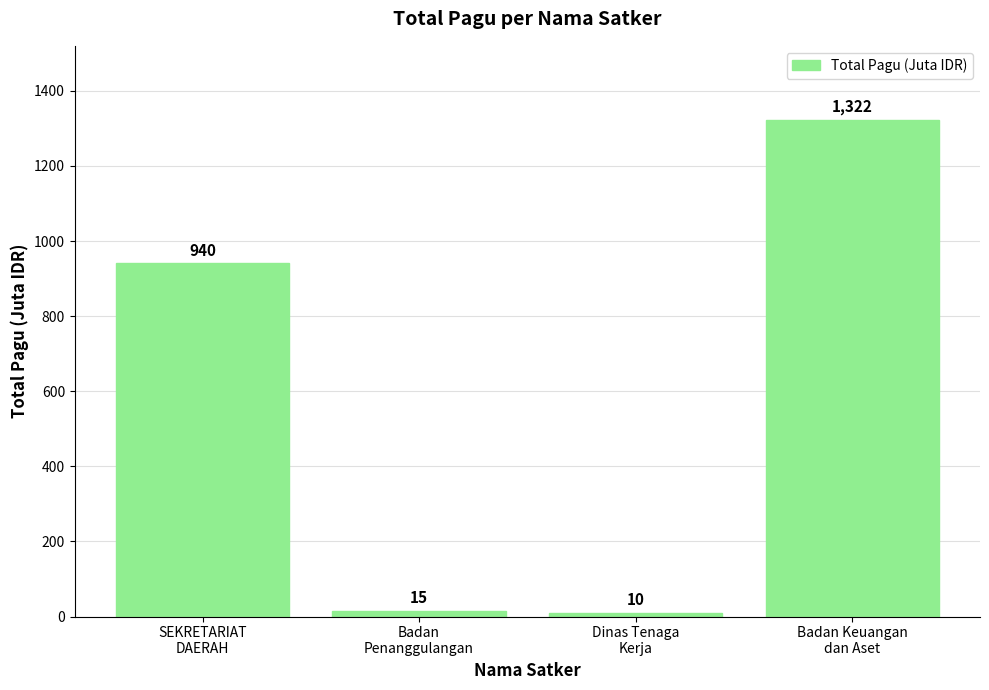

What is the greatest value displayed?

1321.8